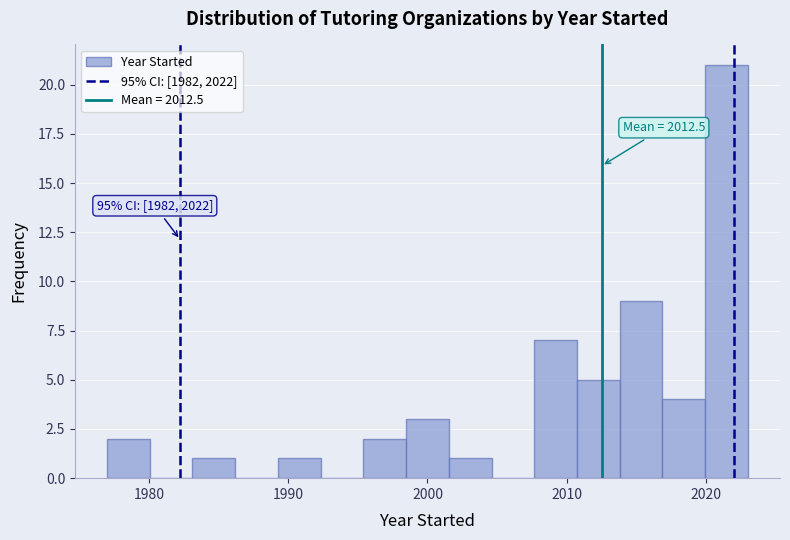

Read against the x-axis, roughly where is the centre of the tallest bar?

2021